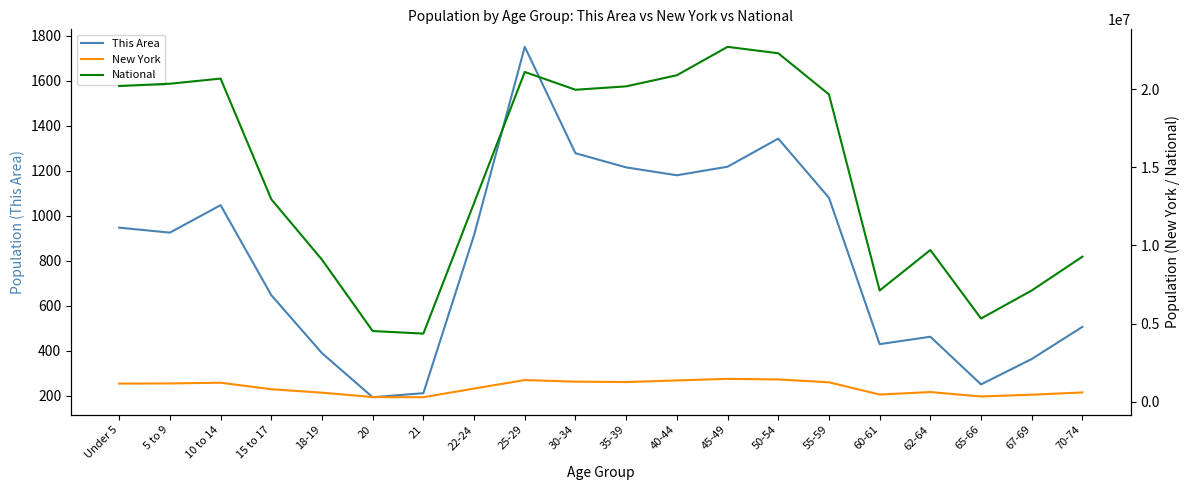

Reading left to right, transcribe all the data shown in this chart.

This Area: 947	925	1047	647	389	193	211	914	1751	1278	1215	1180	1218	1343	1080	429	462	250	363	506
New York: 1155822	1163955	1211456	793696	572582	293083	281596	836256	1380177	1279160	1254124	1355893	1458763	1419928	1237408	453993	612267	330160	443051	587391
National: 20201362	20348657	20677194	12954254	9086089	4519129	4354294	12712576	21101849	19962099	20179642	20890964	22708591	22298125	19664805	7113727	9704197	5319902	7115361	9278166